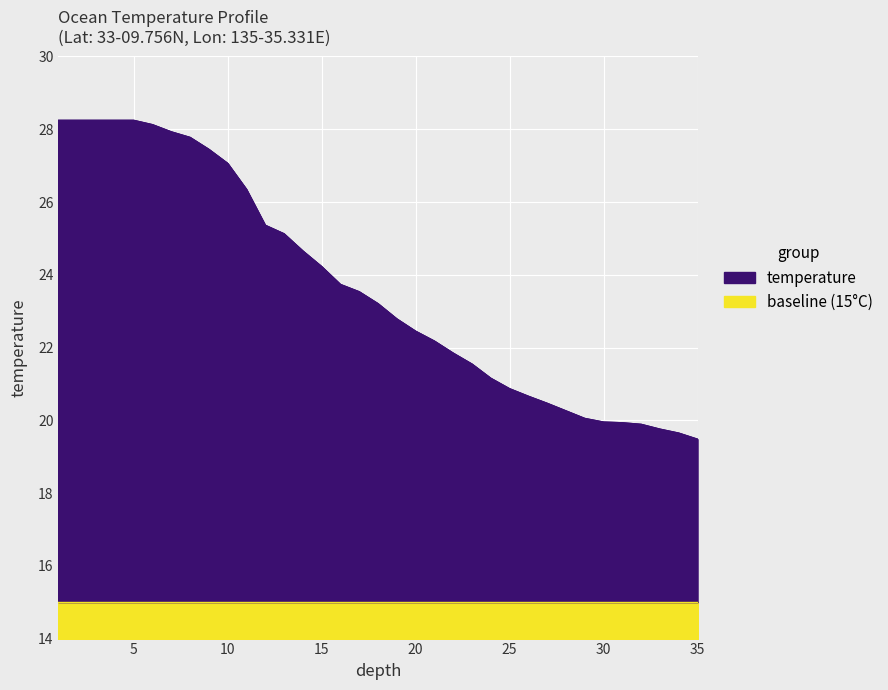

What is the highest value of the temperature series?

28.2